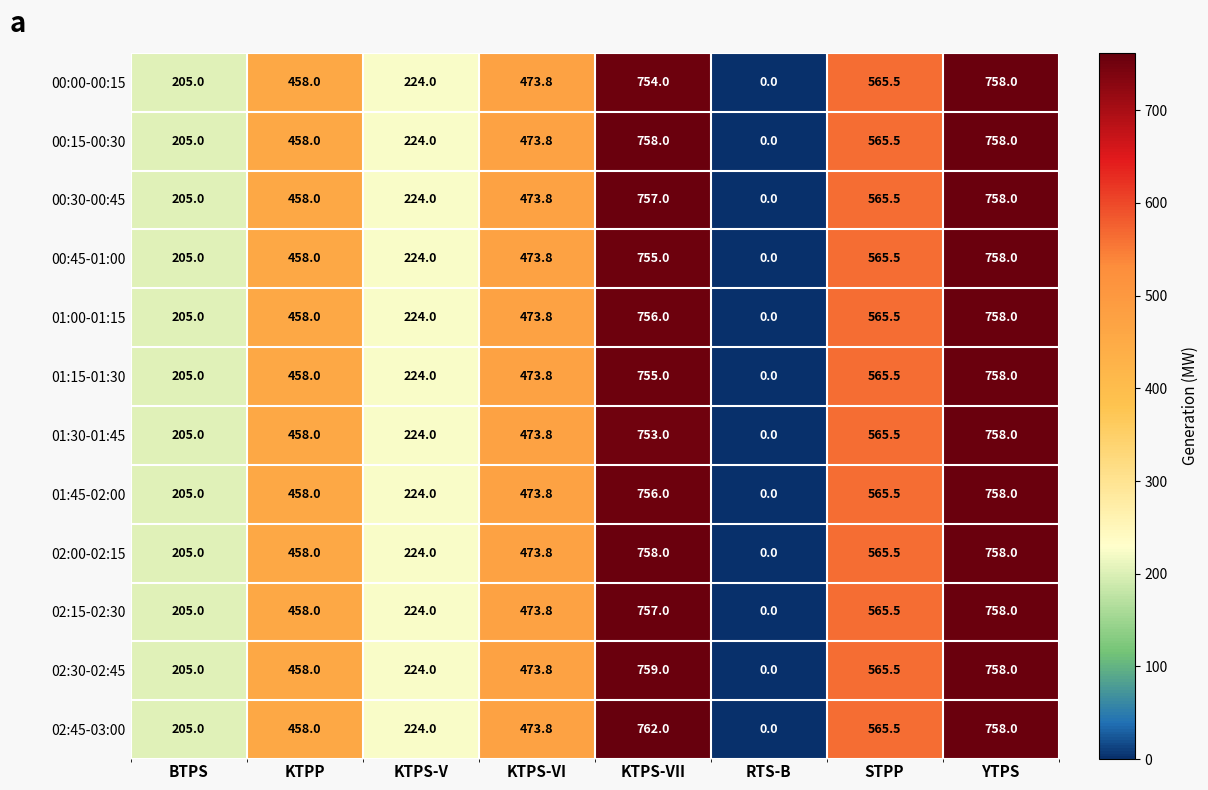

The value of 01:00-01:15 at BTPS is 205.0. True or false?

True